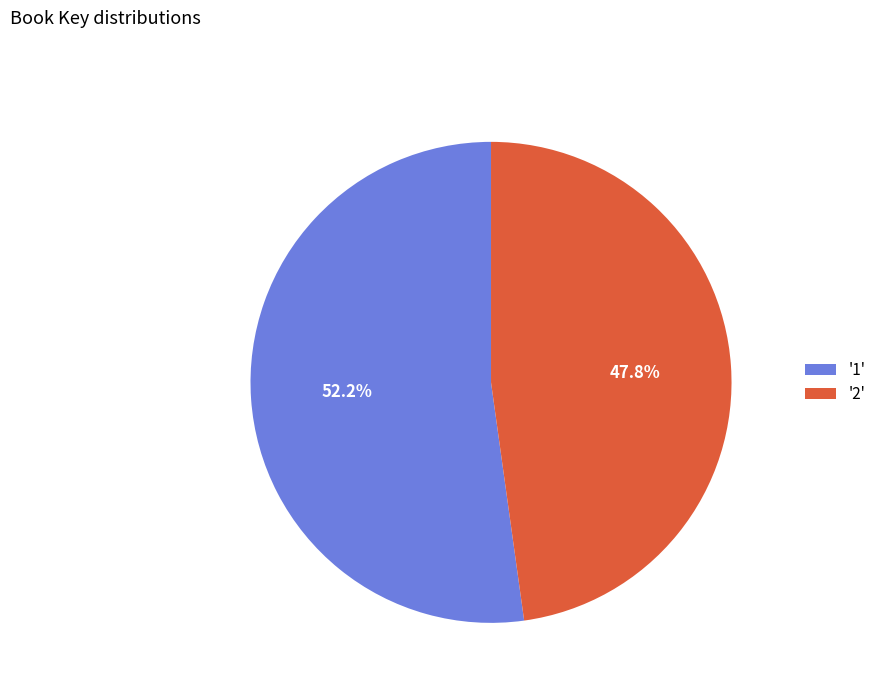

Rank the categories by value from lowest to highest.

'2', '1'